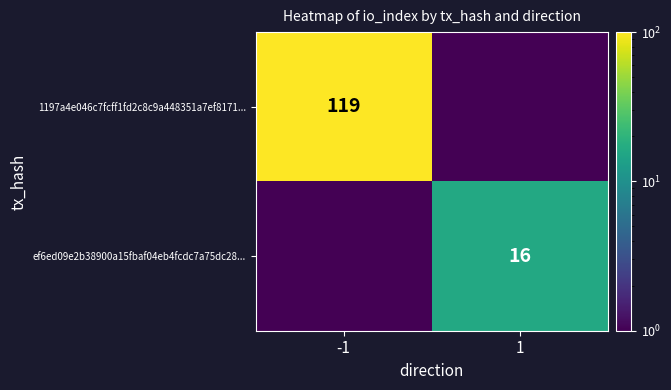

Rank the series by their maximum value, from highest to lowest.

1197a4e046c7fcff1fd2c8c9a448351a7ef8171..., ef6ed09e2b38900a15fbaf04eb4fcdc7a75dc28...